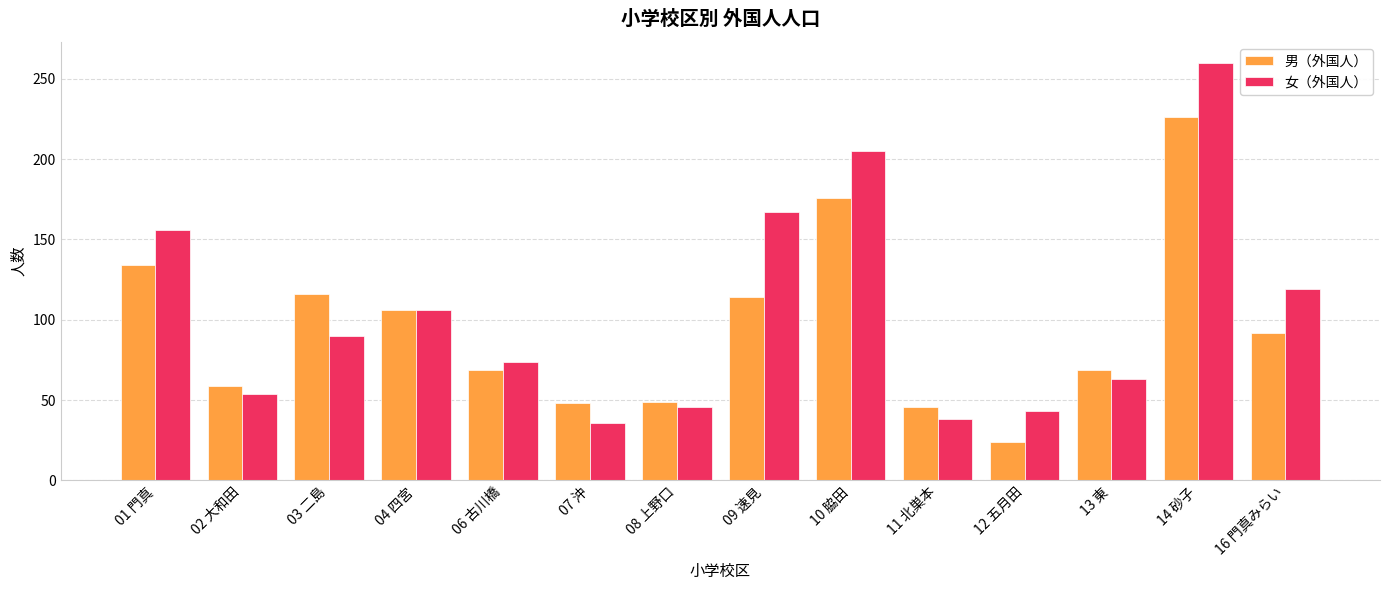

Does the chart contain any negative values?

No